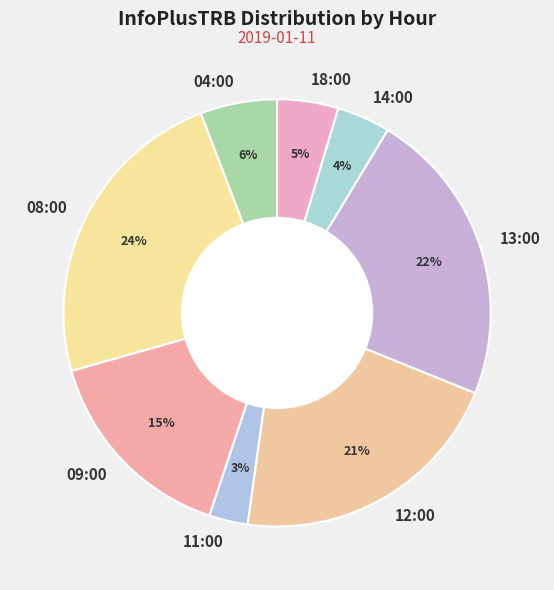

Is 13:00 the majority of the pie?

No